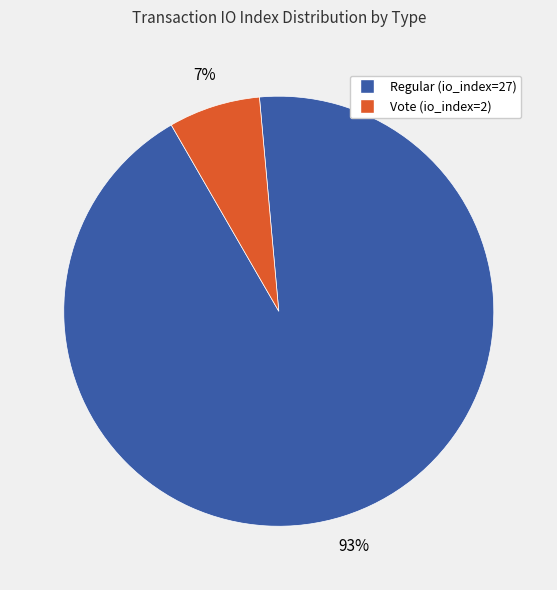

Rank the categories by value from lowest to highest.

Vote (io_index=2), Regular (io_index=27)